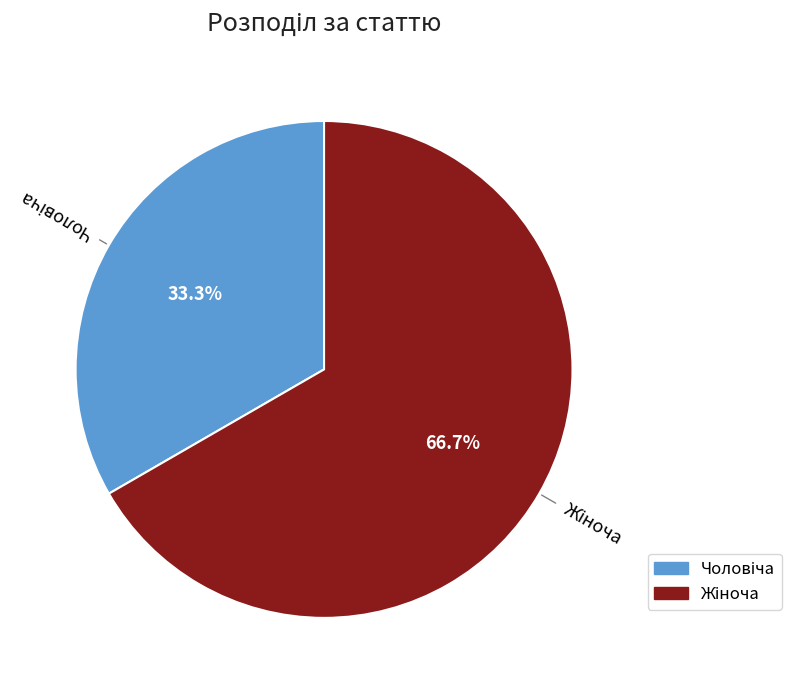

Does any single category account for the majority?

Yes